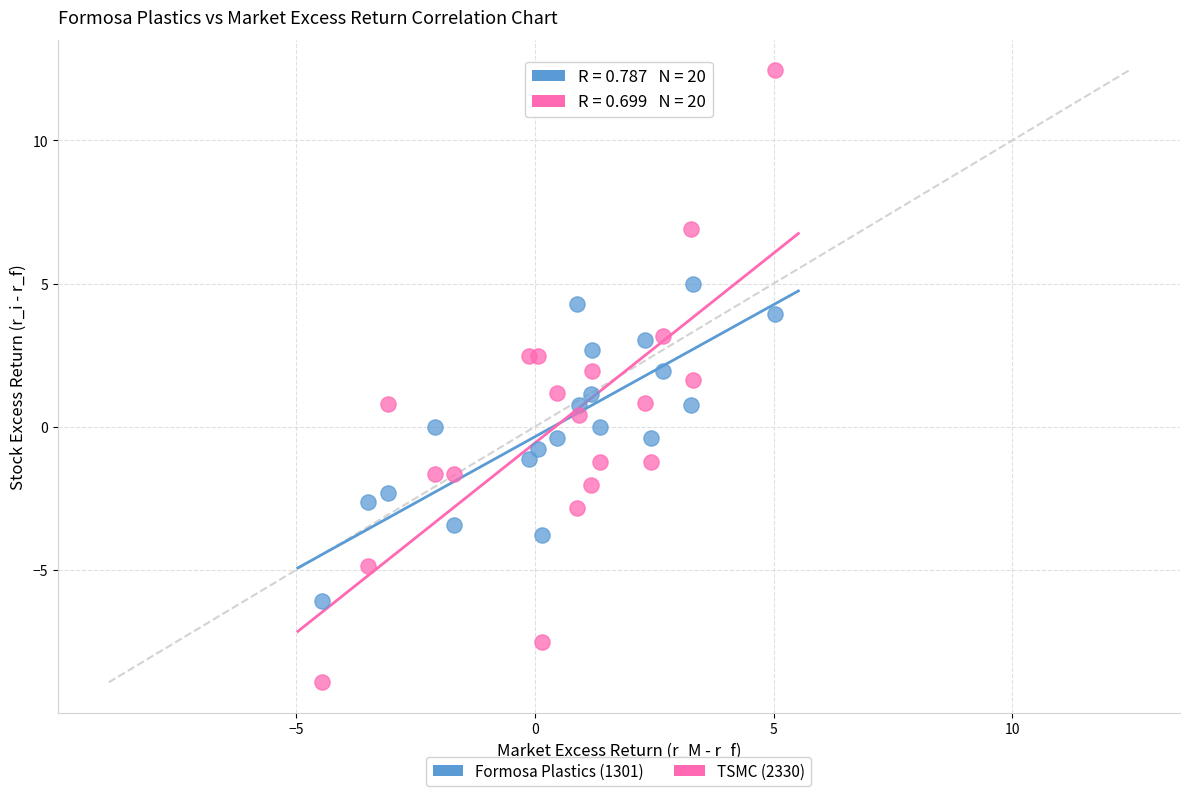

What is the X range (max minus min) for the scatter plot?

9.5